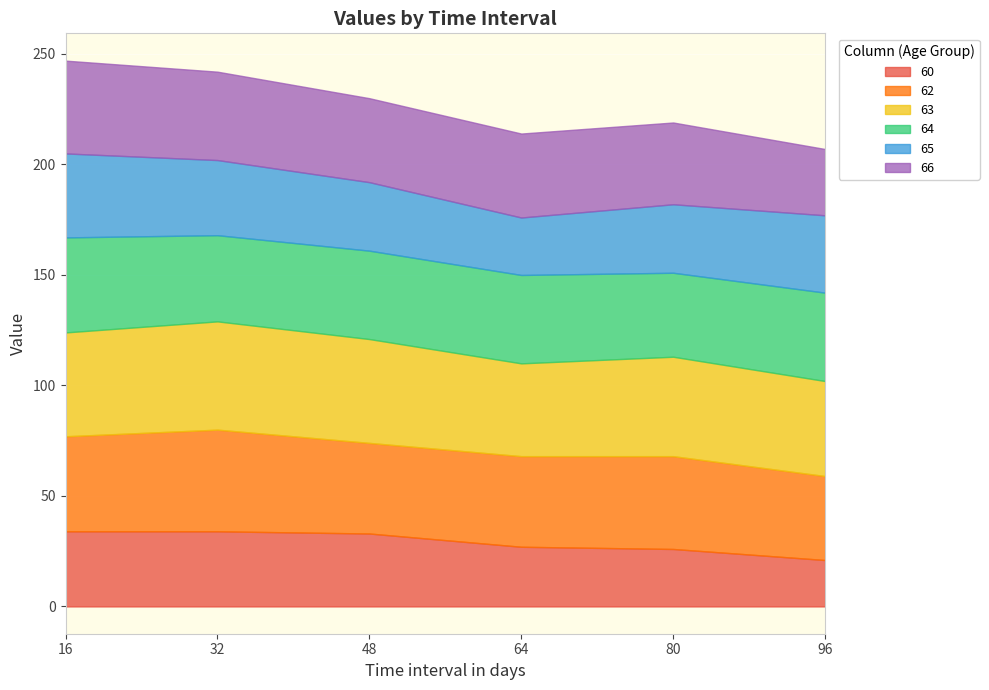

Rank the categories by 65 value from lowest to highest.

64, 48, 80, 32, 96, 16